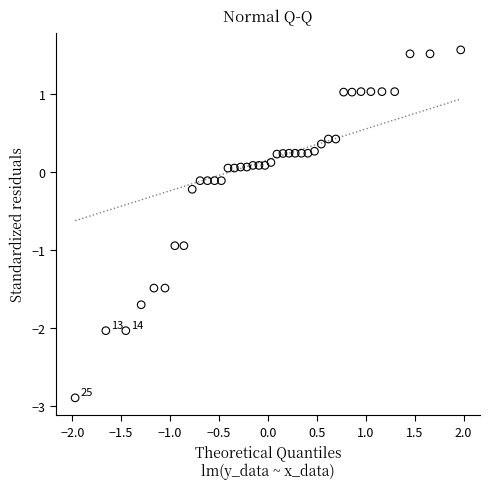

What is the range of X values (max minus min)?

3.9